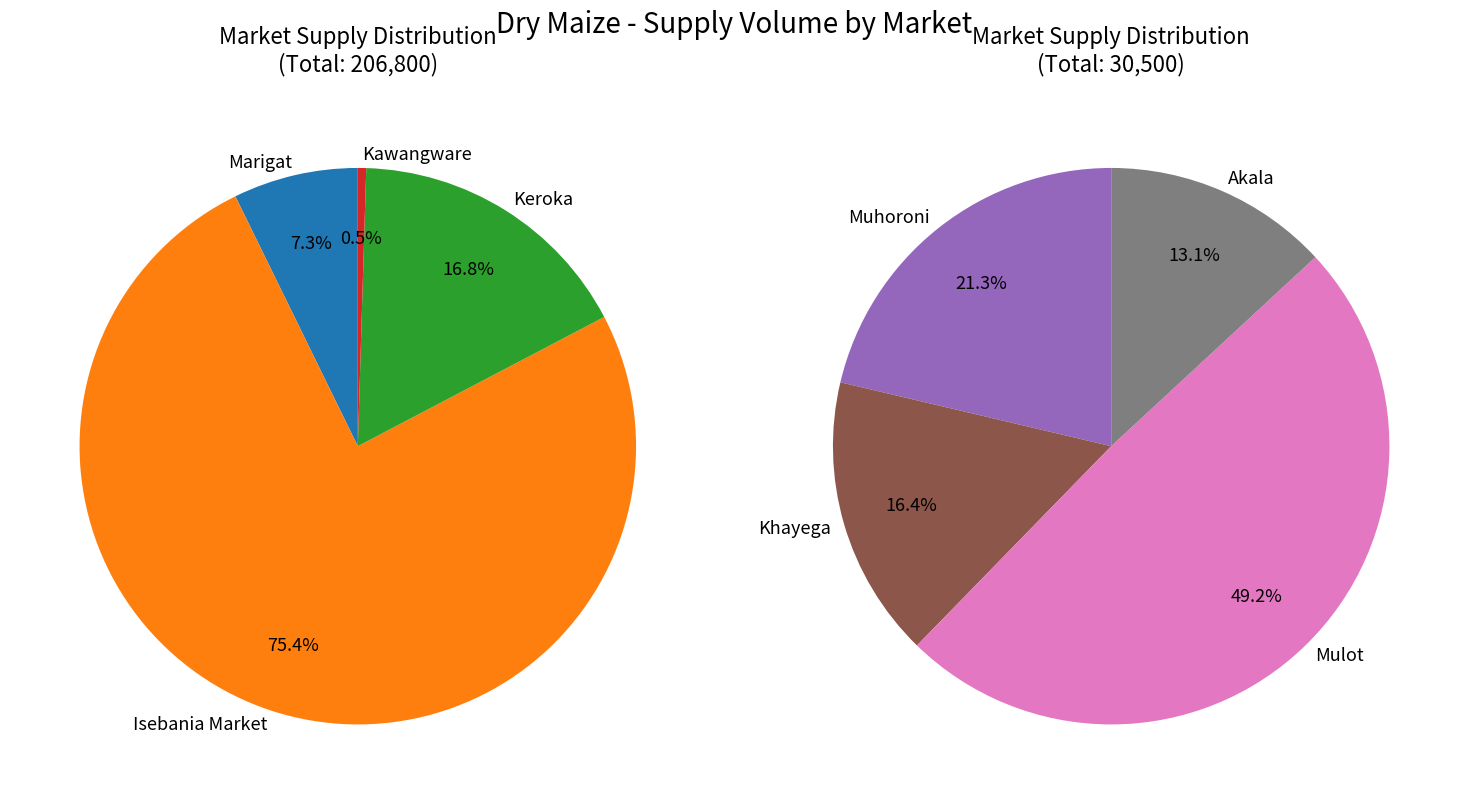

Which category accounts for the majority?

Isebania Market